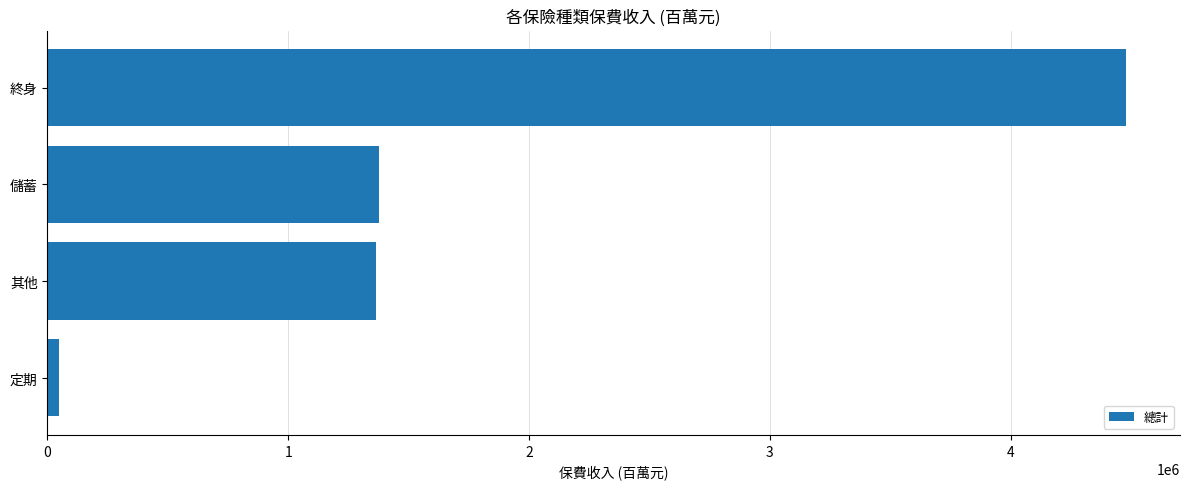

True or false: the data shows 2452019.6 at 其他.

False